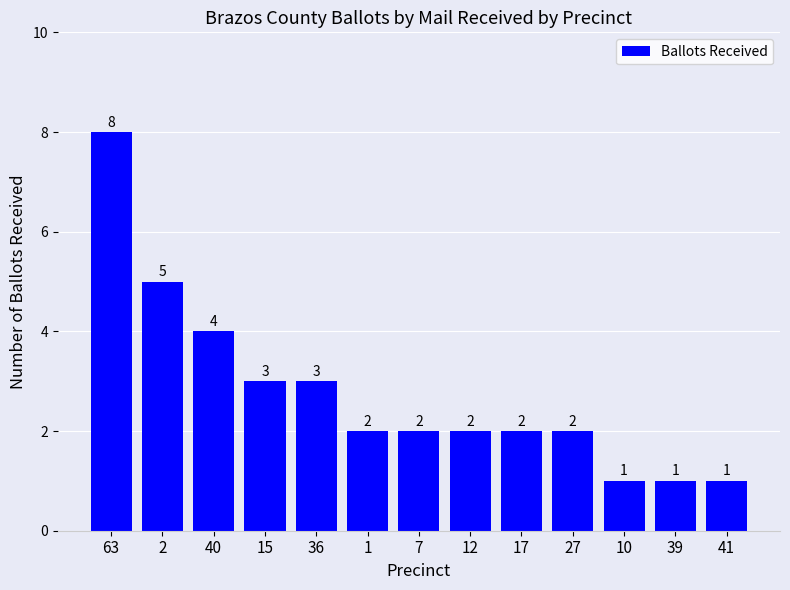

At which category does the chart reach its peak across all series?

63